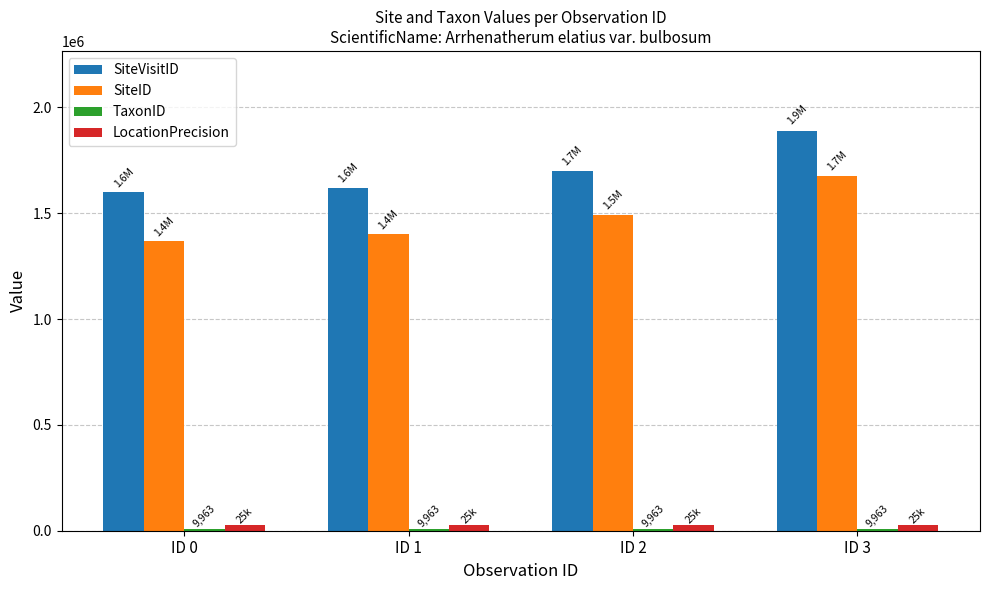

Is it true that SiteVisitID equals 2843388 at ID 2?

False